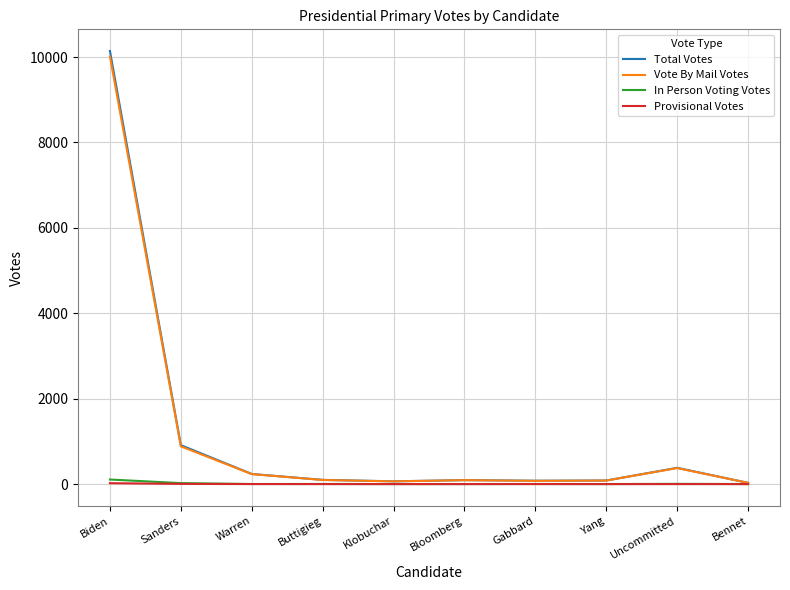

At which category is the sum across all series the highest?

Biden